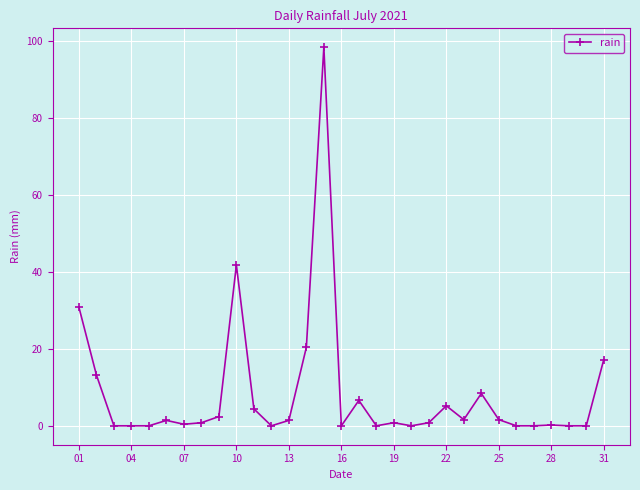

What is the maximum value shown in the chart?

98.4